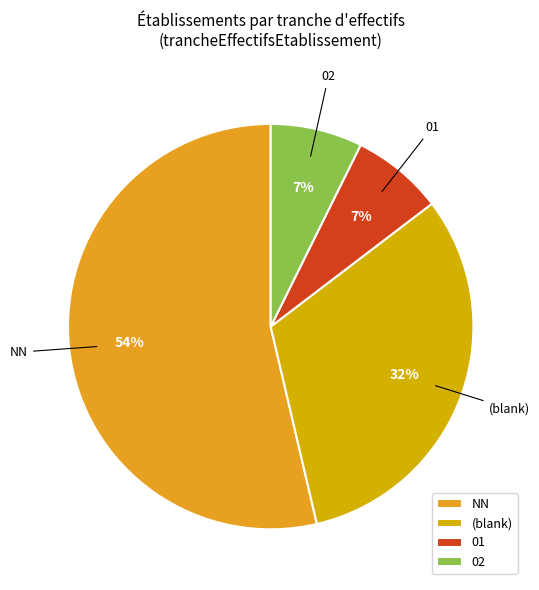

The 02 slice represents 7% of the pie. True or false?

True